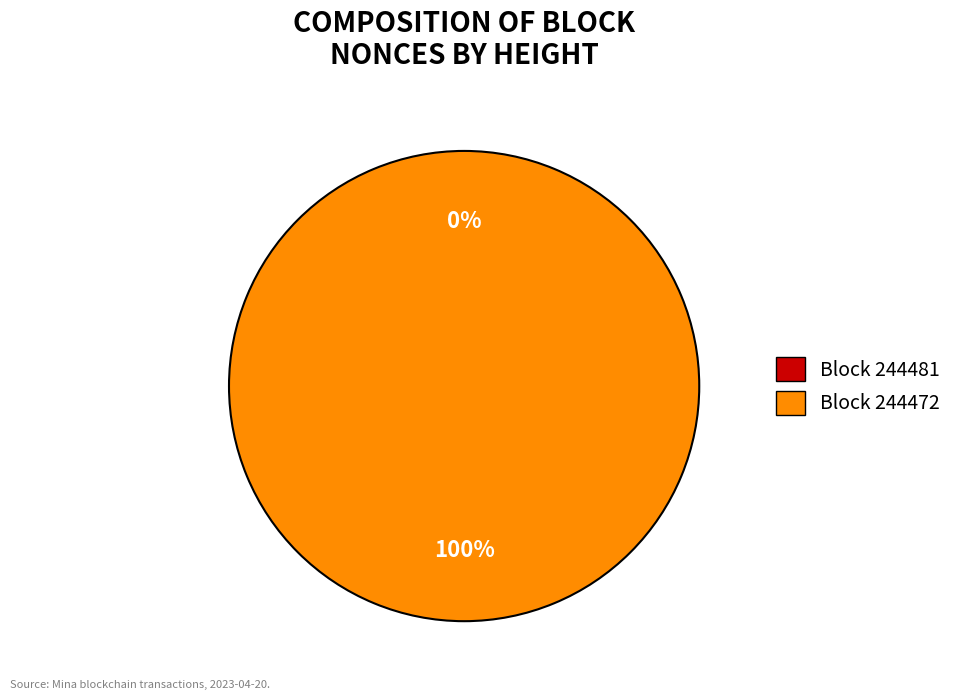

How many segments does this pie chart have?

2